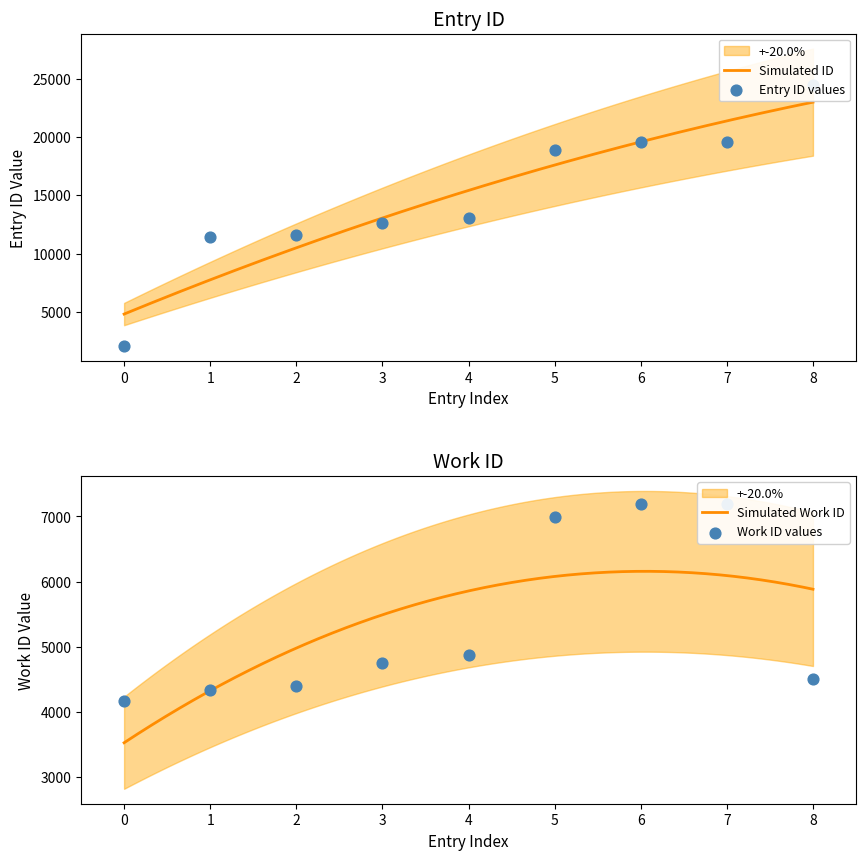

What is the maximum value for Simulated ID?

23012.0